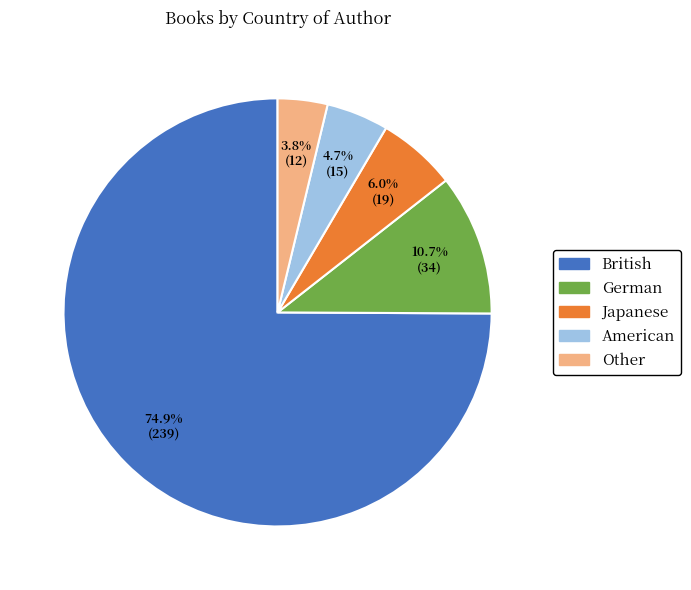

To the nearest percent, what is the average slice percentage?

20%